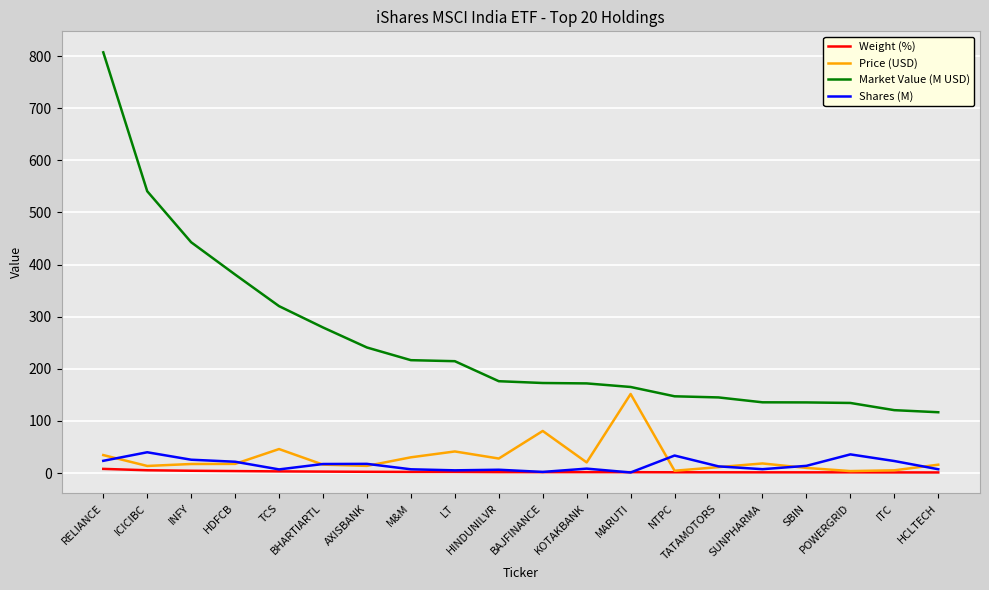

What is the highest value of the Price (USD) series?

151.7